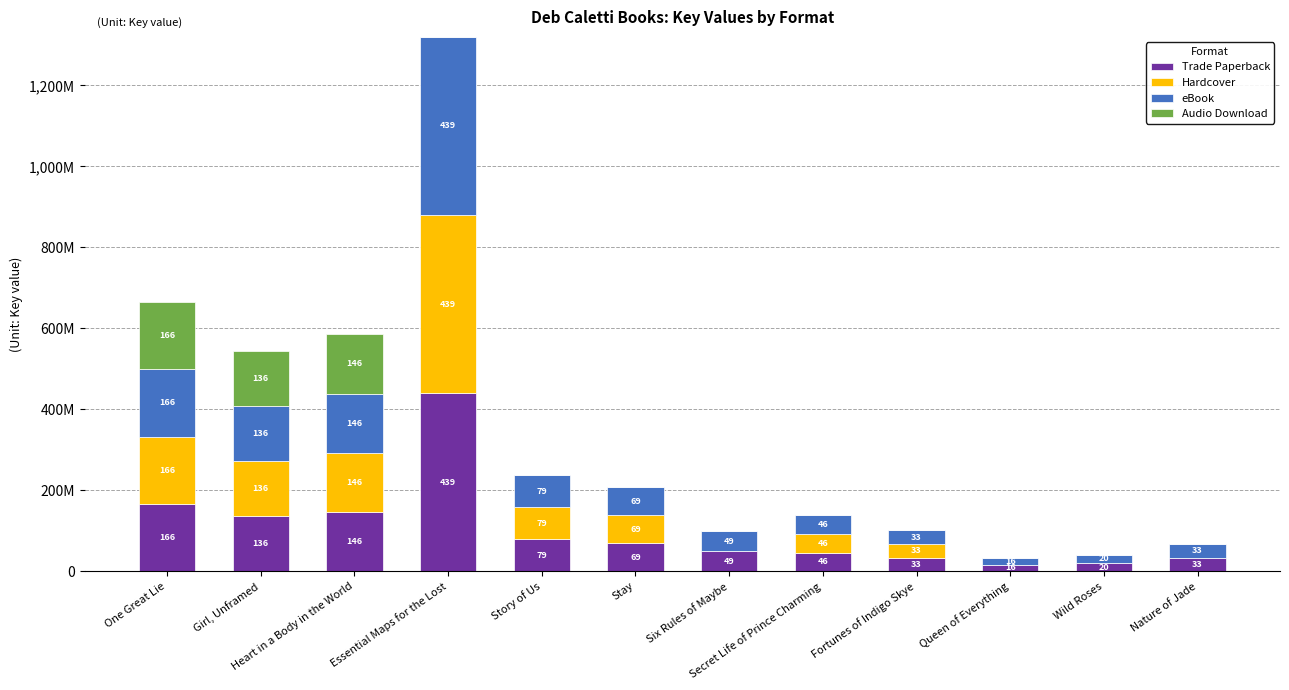

Are the bars grouped side by side (vs. stacked)?

No